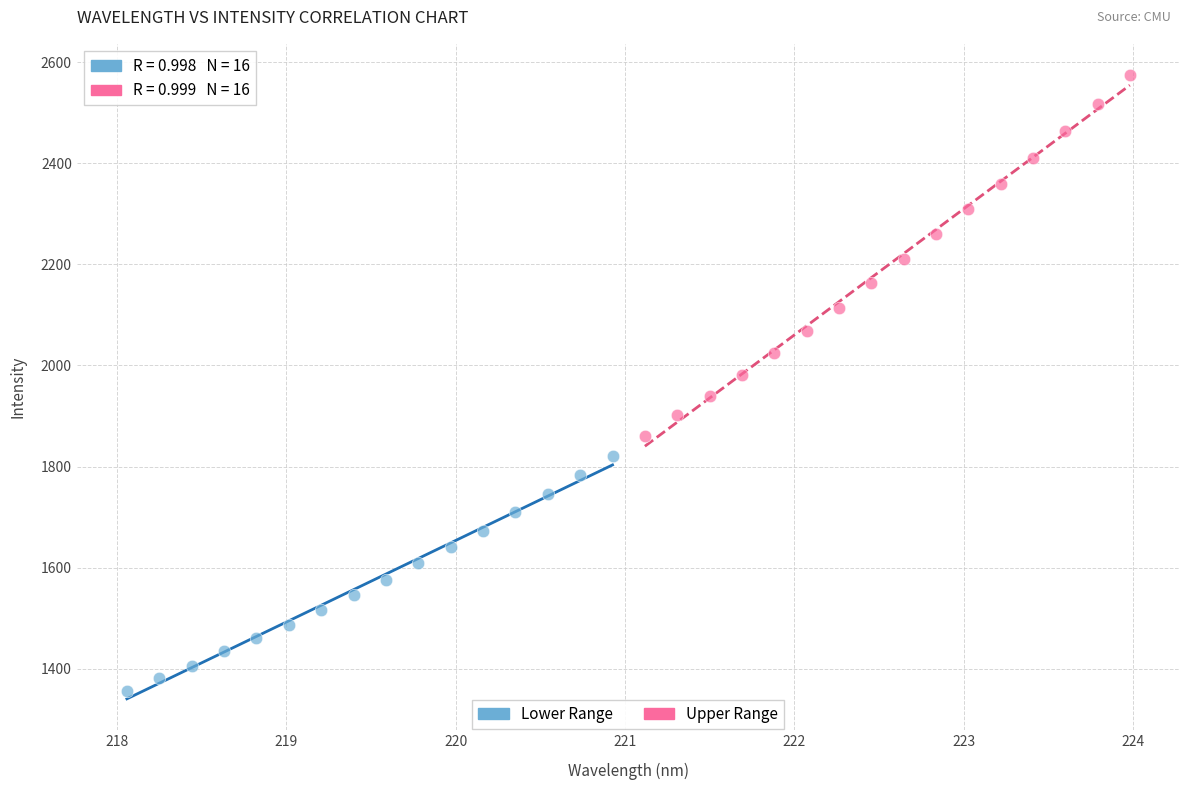

Which series has the widest spread of Y values?

Upper Range